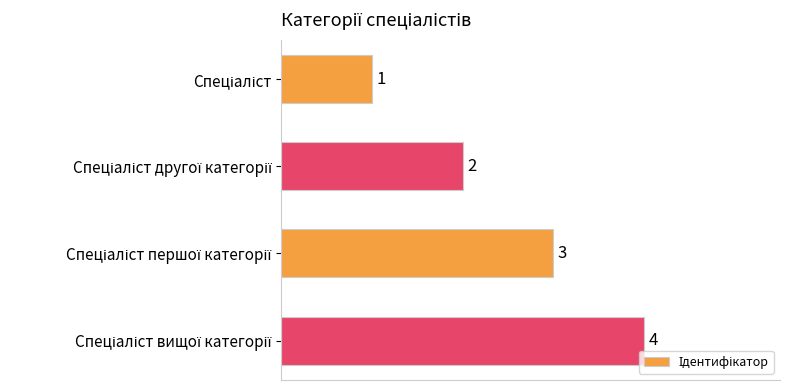

What is the smallest value displayed?

1